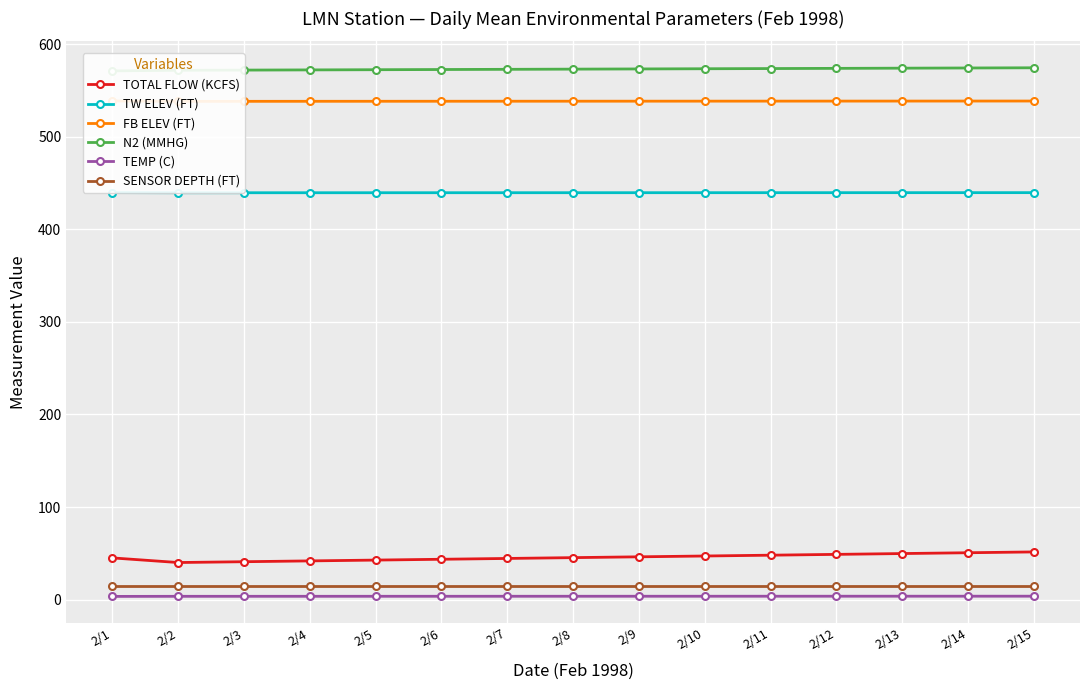

How many values in the N2 (MMHG) series are below 573?

7